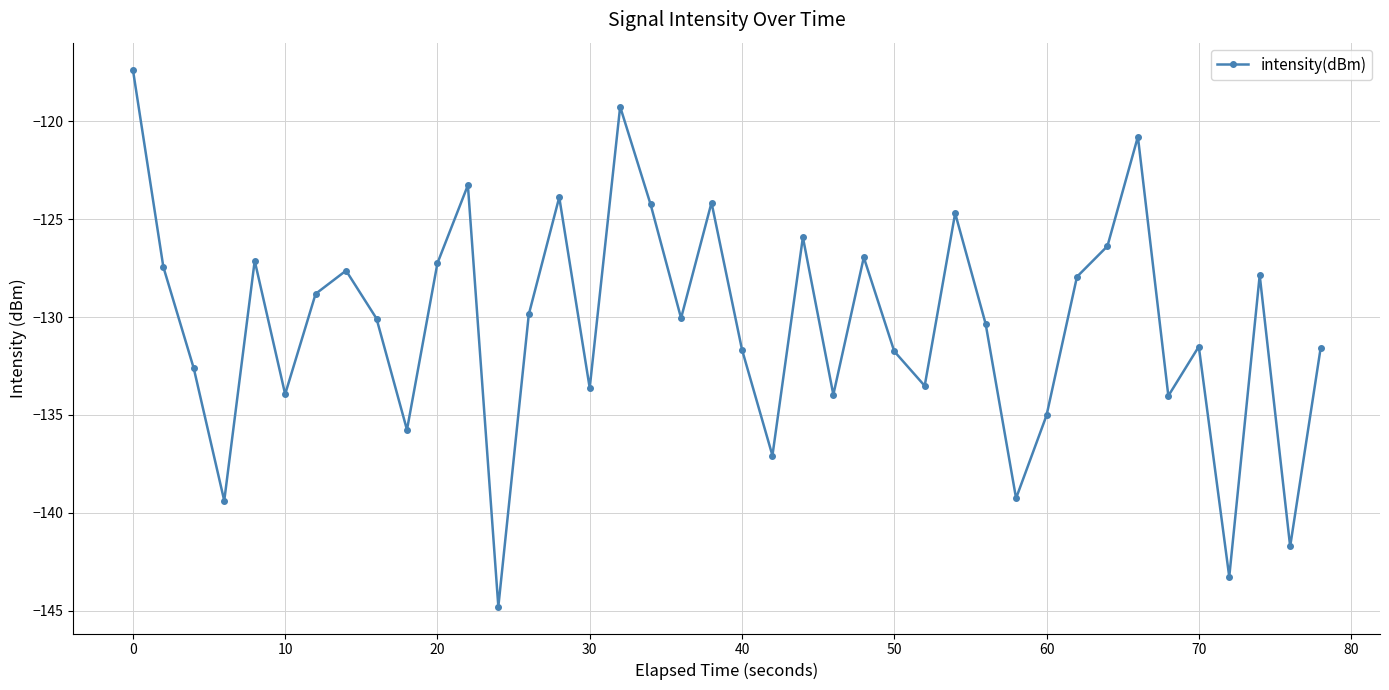

What is the value of the 28th point from the left?

-124.7